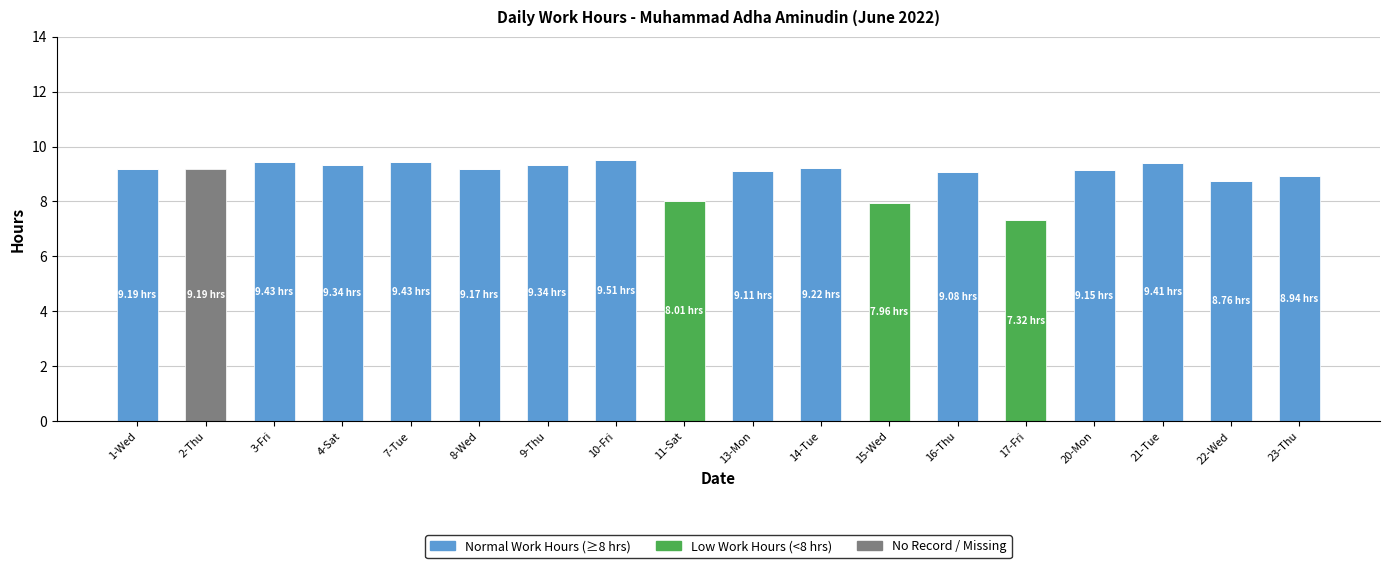

Count the number of data series in this chart.

3